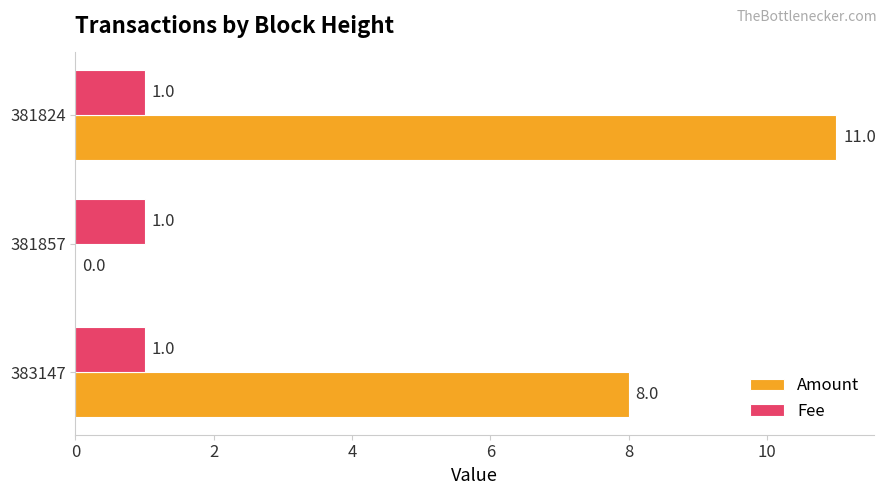

Which series has the largest total across all categories?

Amount